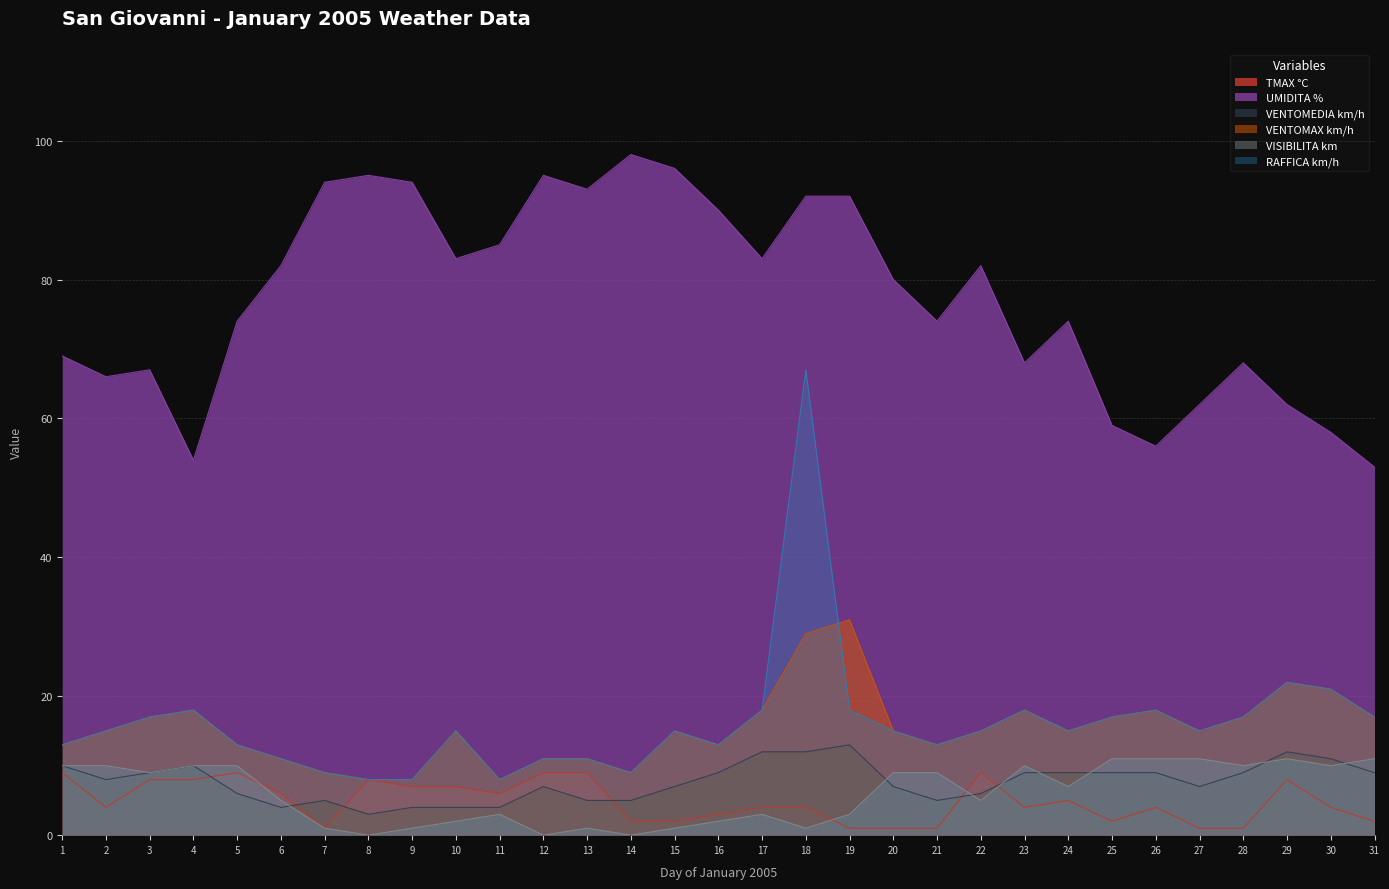

What is the highest value of the VENTOMAX km/h series?

31